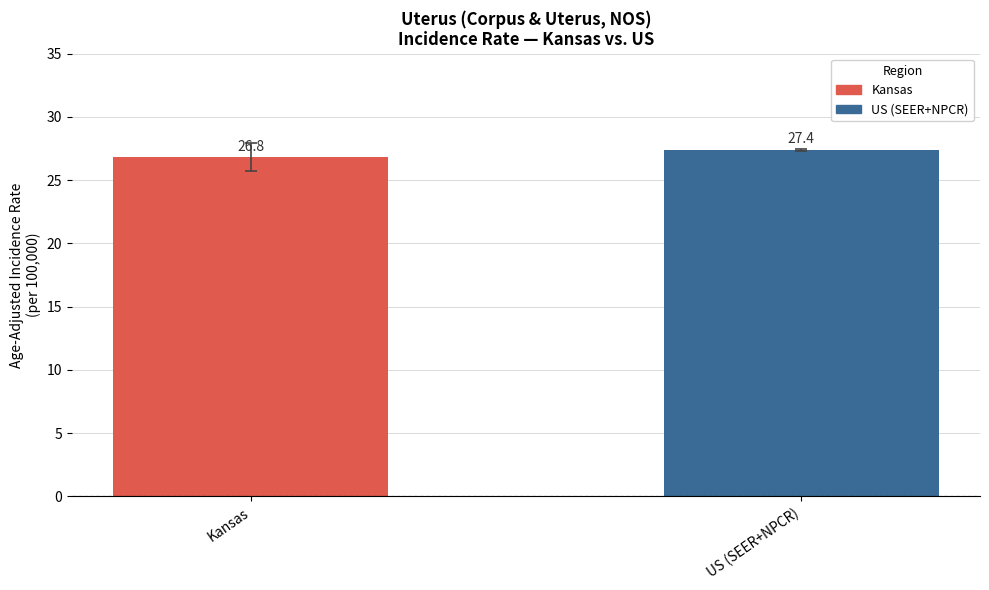

Reading left to right, what are all the values shown in this chart?

Kansas=26.8	US (SEER+NPCR)=27.4